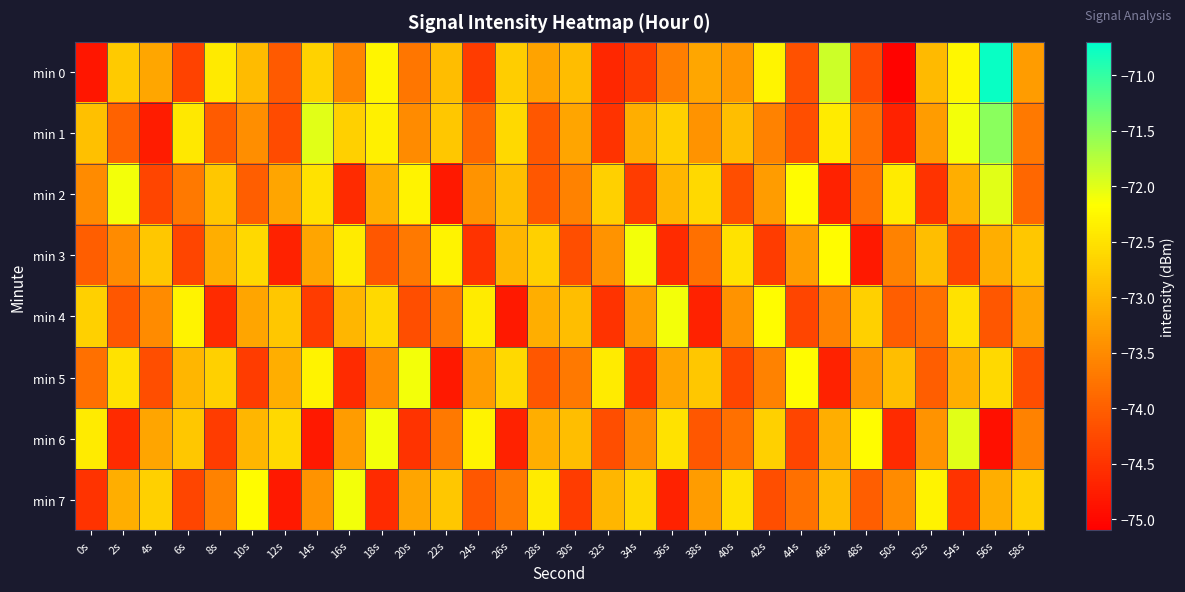

Which category has the lowest value across all series?

50s